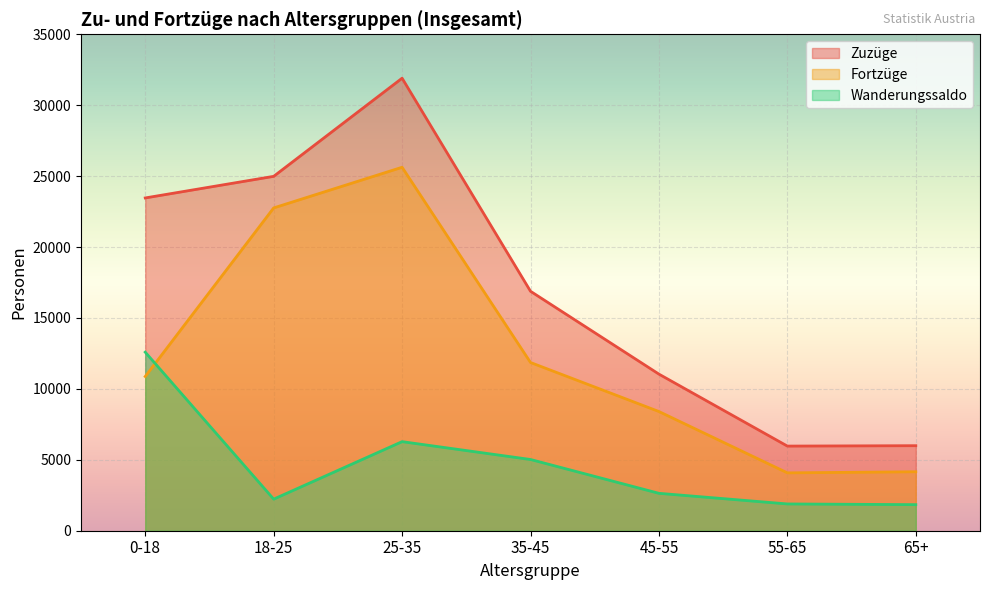

Does the chart display data point markers on the line(s)?

No